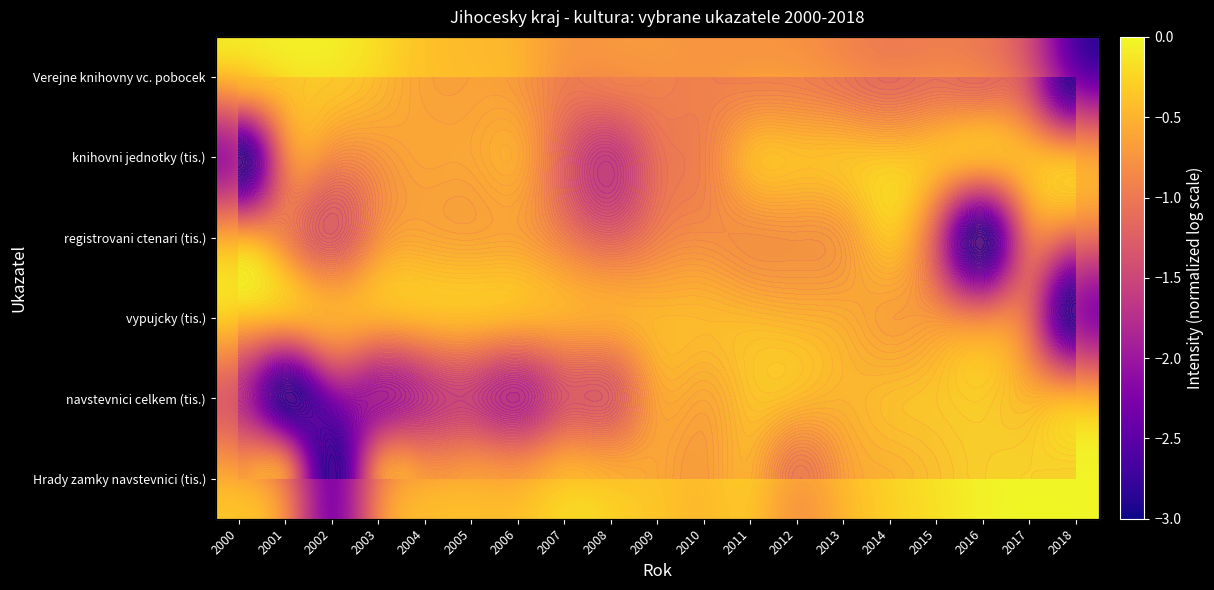

At how many categories does at least one series exceed -1?

19